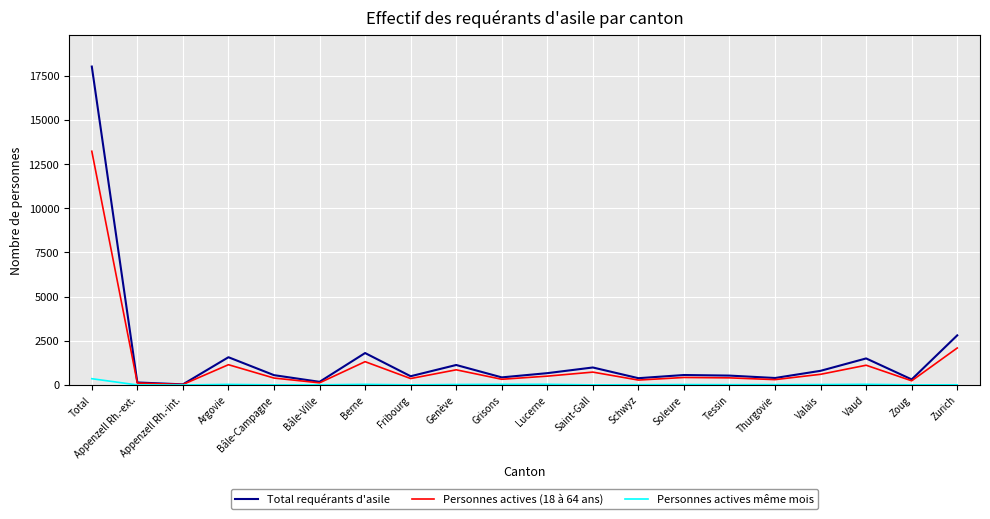

At which category is the sum across all series the highest?

Total